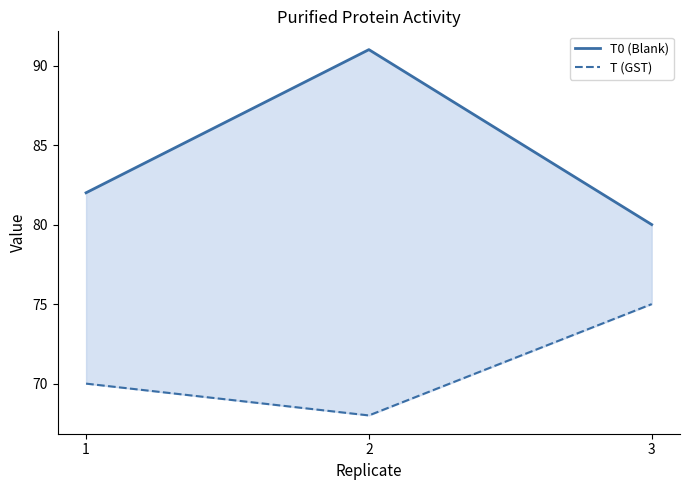

Which category has the lowest value in the T (GST) series?

2